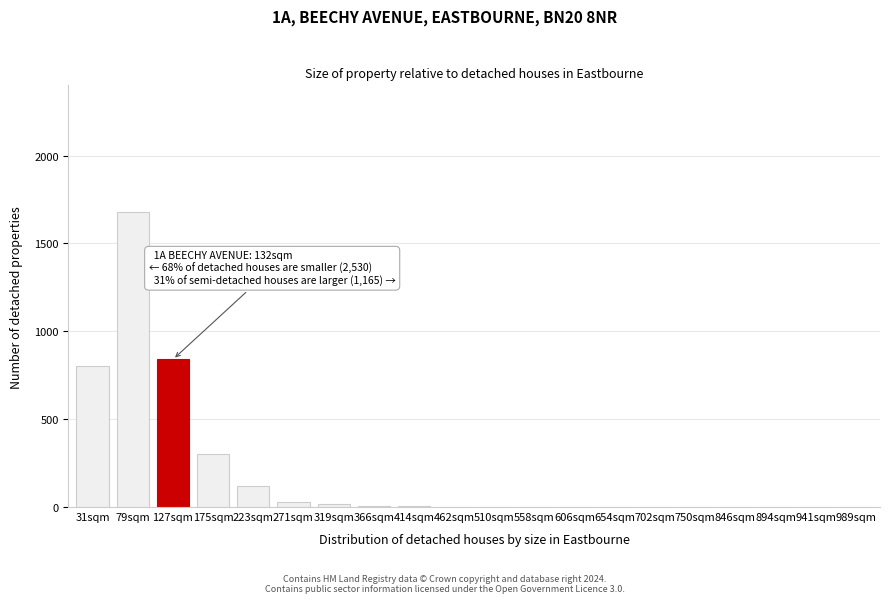

The chart shows a value of 1 at 654sqm. True or false?

True